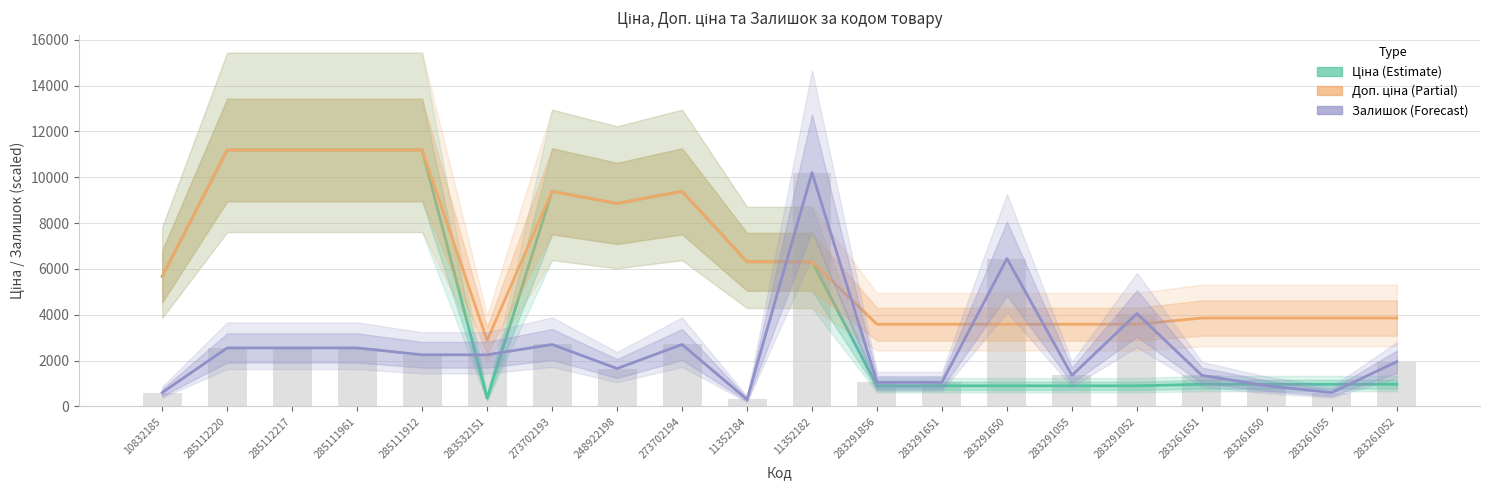

Reading left to right, transcribe all the data shown in this chart.

Ціна (Estimate): 5673.8	11188.2	11188.2	11188.2	11188.2	359.9	9384.0	8856.7	9384.0	6308.8	6308.8	895.9	895.9	895.9	895.9	895.9	963.5	963.5	963.5	963.5
Доп. ціна (Partial): 5673.8	11188.2	11188.2	11188.2	11188.2	2878.8	9384.0	8856.7	9384.0	6308.8	6308.8	3583.6	3583.6	3583.6	3583.6	3583.6	3854.0	3854.0	3854.0	3854.0
Залишок (Forecast): 600.0	2550.0	2550.0	2550.0	2250.0	2250.0	2700.0	1650.0	2700.0	300.0	10200.0	1050.0	1050.0	6450.0	1350.0	4050.0	1350.0	900.0	600.0	1950.0